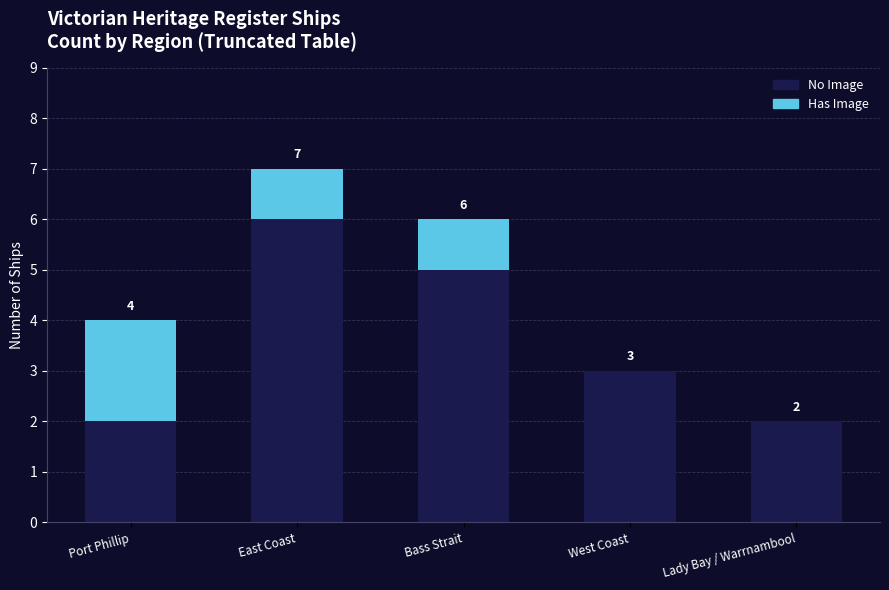

True or false: No Image has a value of 2 at Lady Bay / Warrnambool.

True